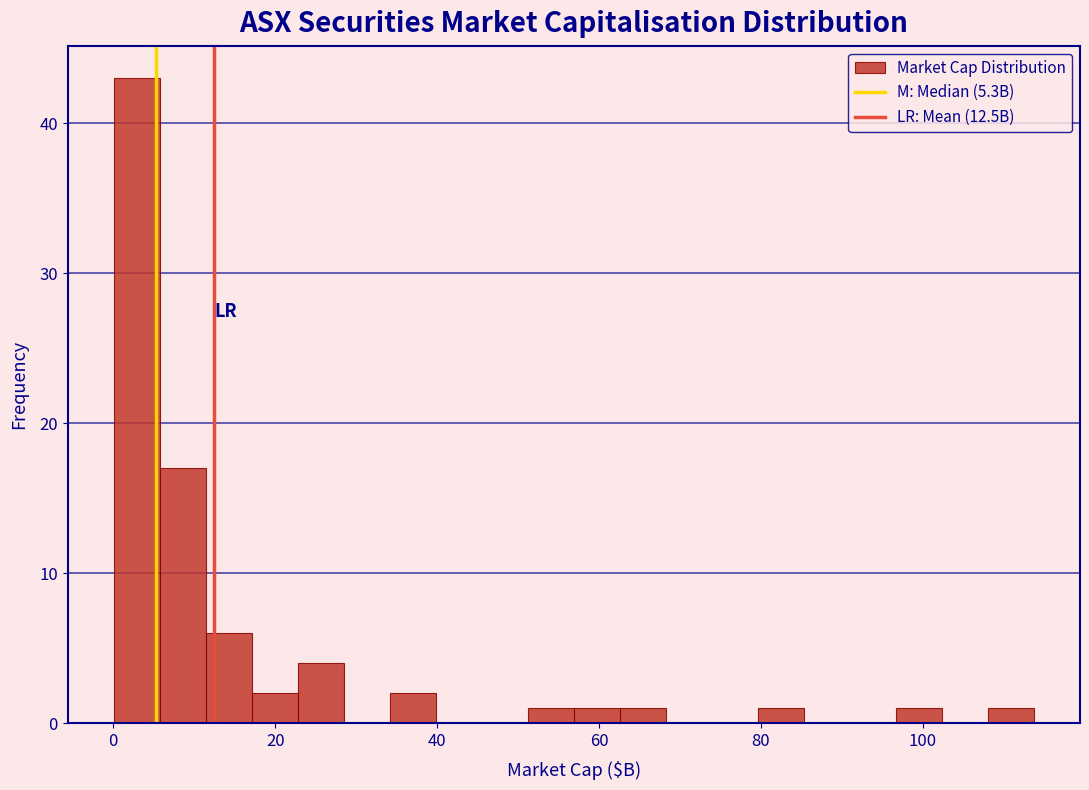

Read against the x-axis, roughly where is the centre of the tallest bar?

2